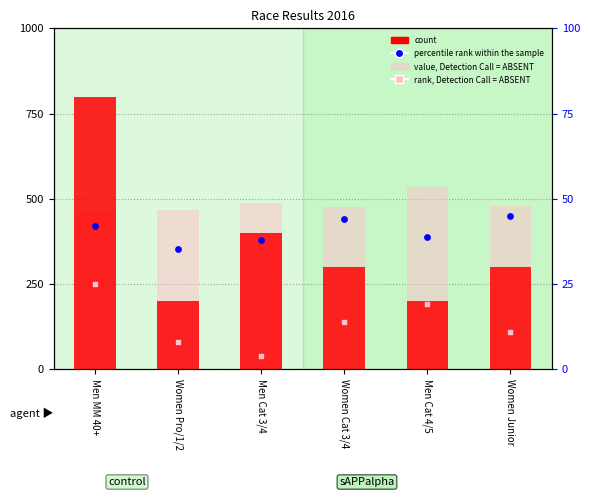

Which series contains the lowest Y value?

rank, Detection Call = ABSENT